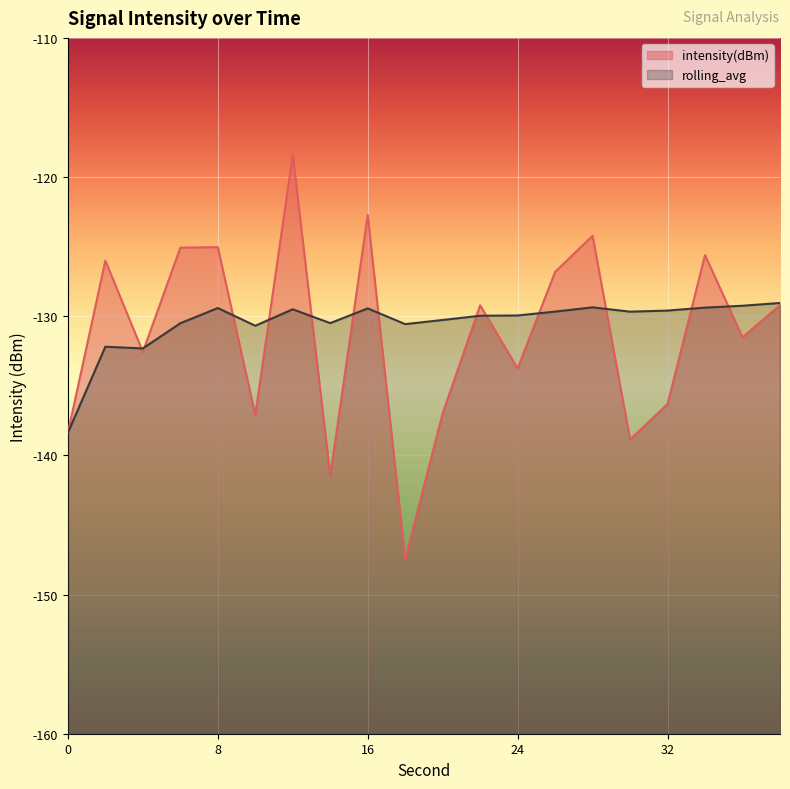

At 4, list the series in order from largest to smallest.

rolling_avg, intensity(dBm)